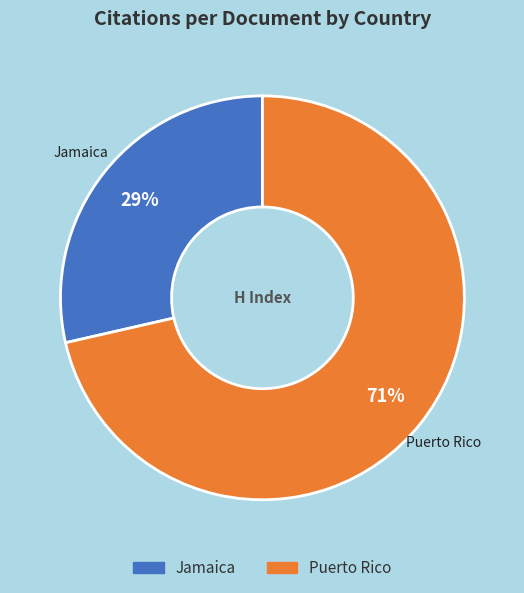

How many slices are in this pie chart?

2